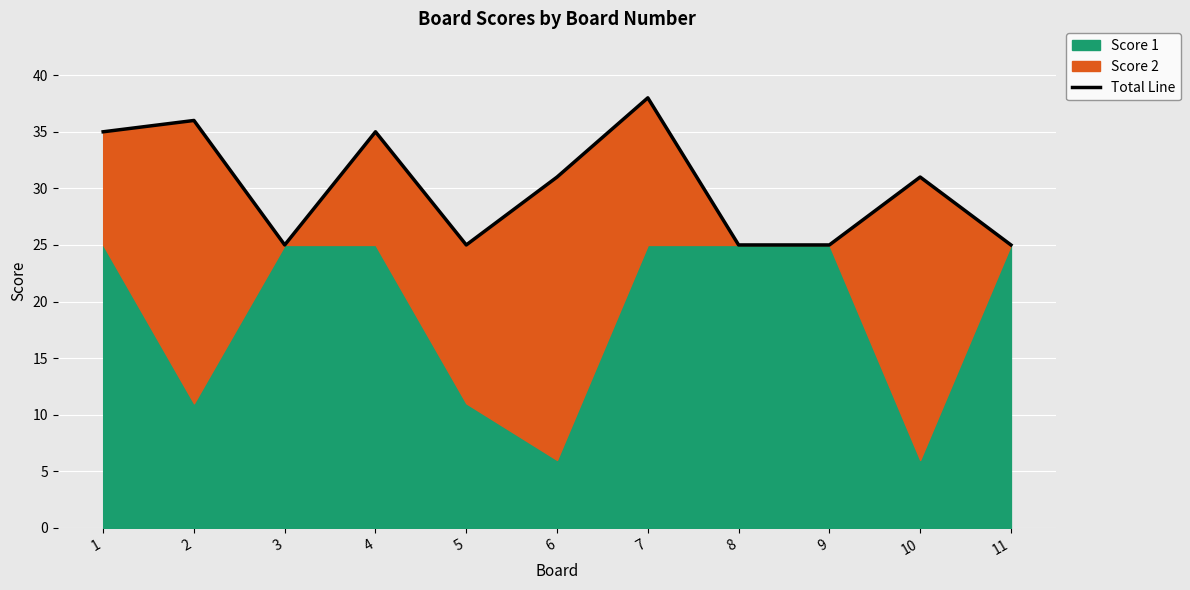

What is the greatest value displayed?

38